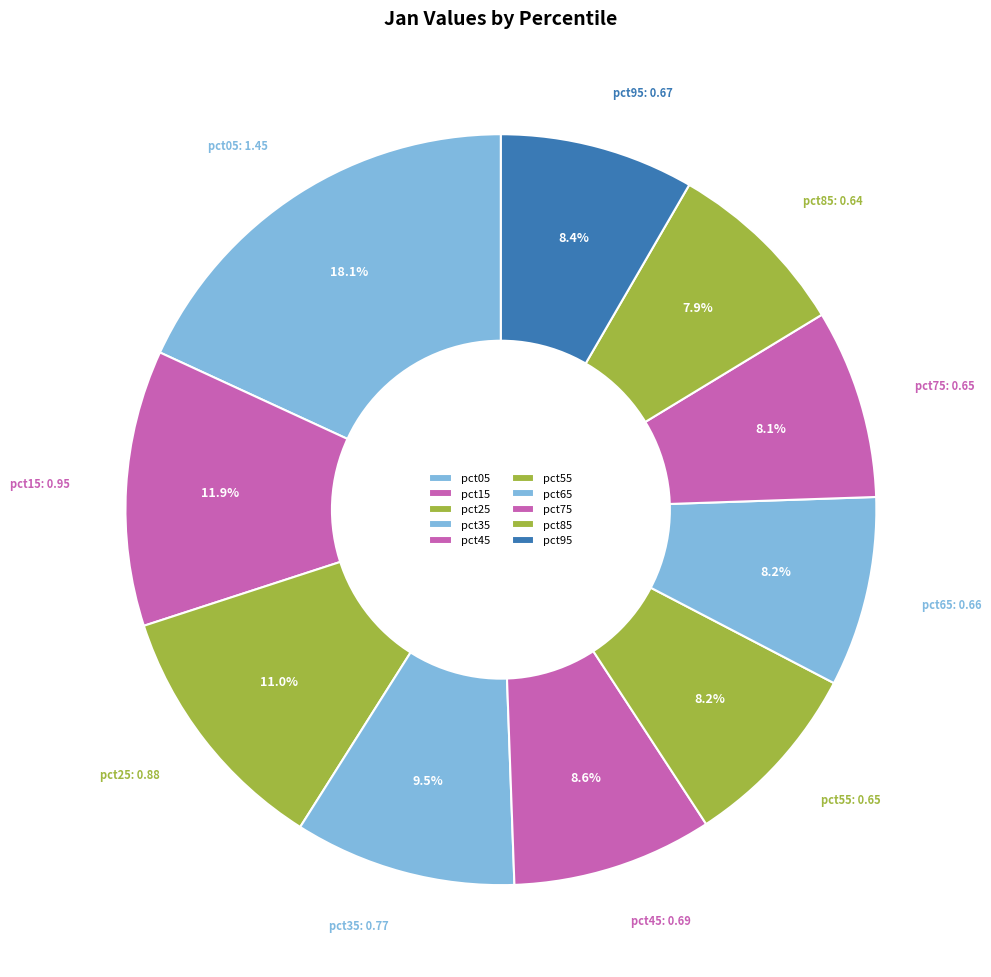

How many segments does this pie chart have?

10